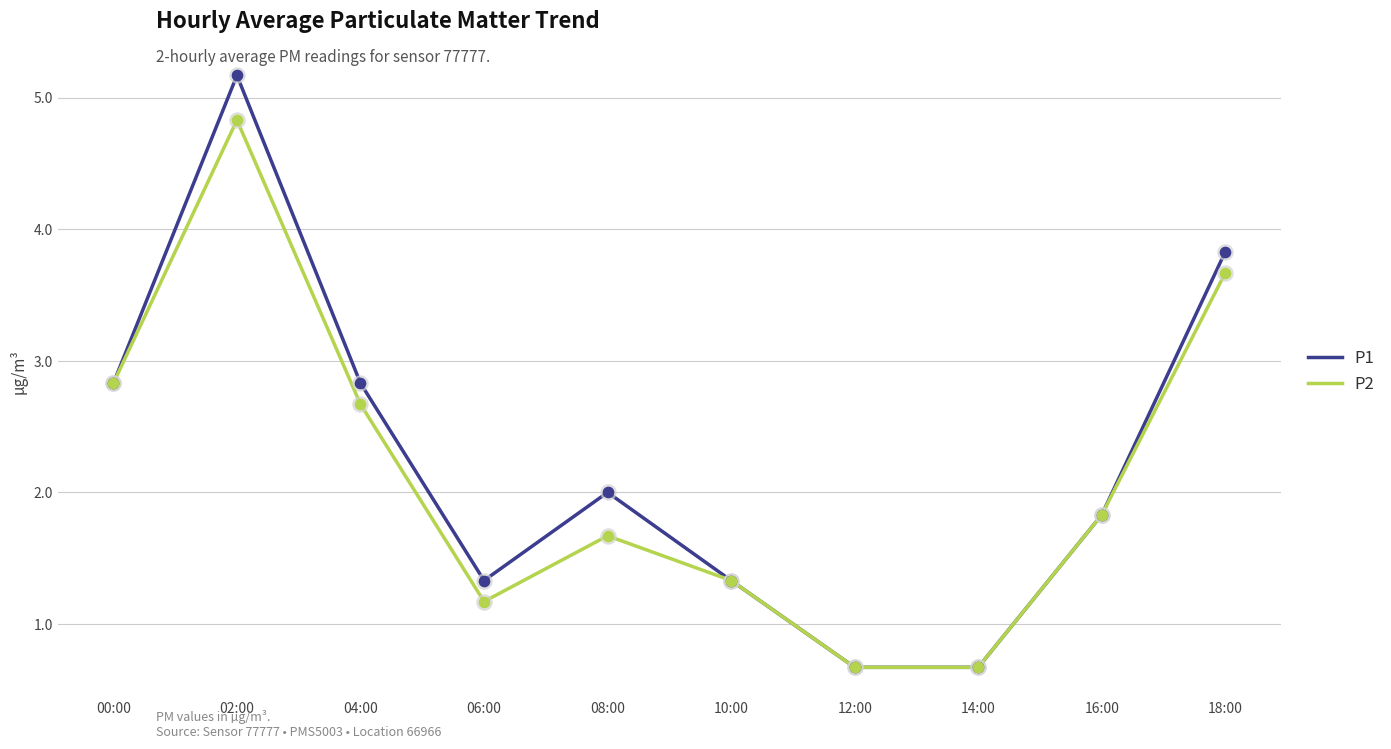

At how many categories does at least one series exceed 0?

10